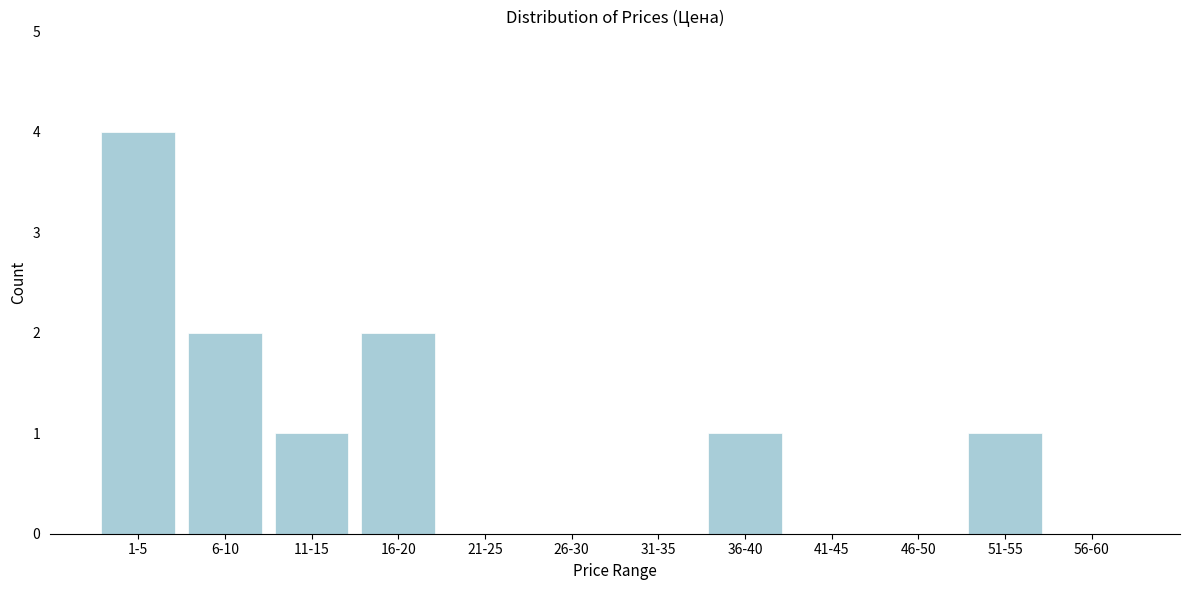

Reading left to right, list all the values displayed in this chart.

1-5=4	6-10=2	11-15=1	16-20=2	21-25=0	26-30=0	31-35=0	36-40=1	41-45=0	46-50=0	51-55=1	56-60=0